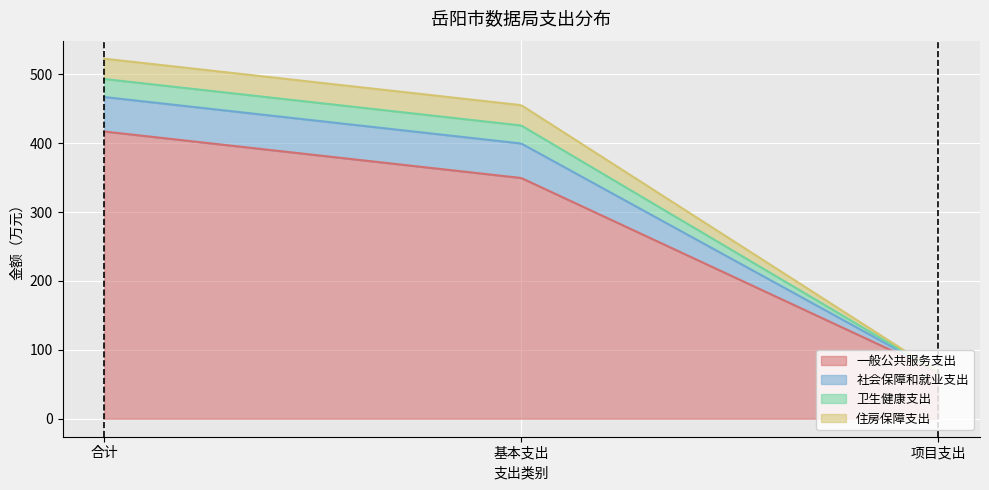

At which category is the sum across all series the highest?

合计